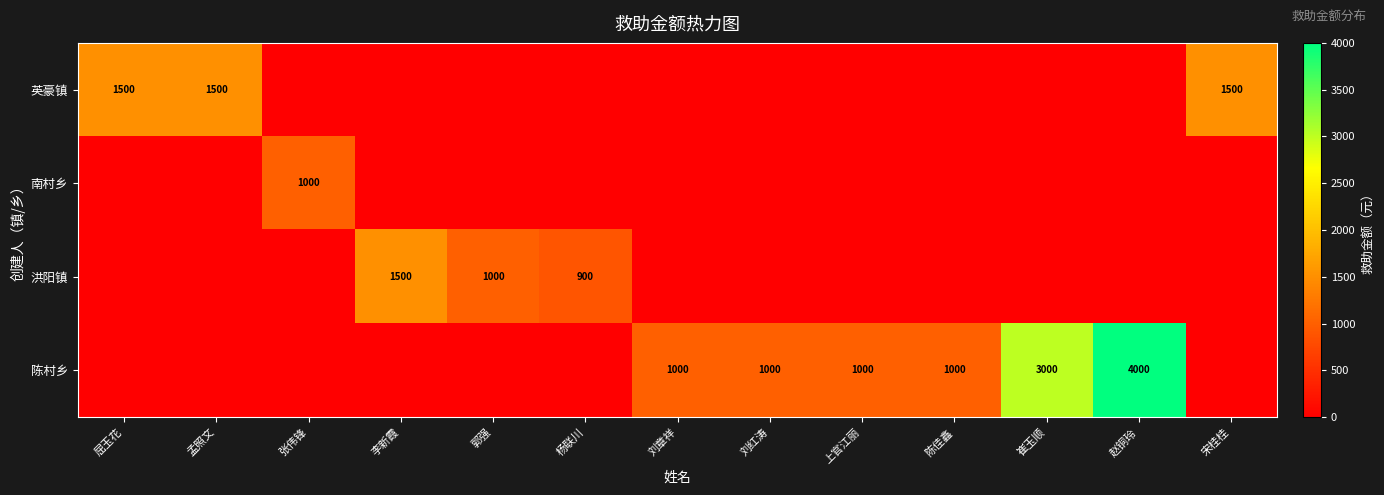

The value of 英豪镇 at 屈玉花 is 1500. True or false?

True